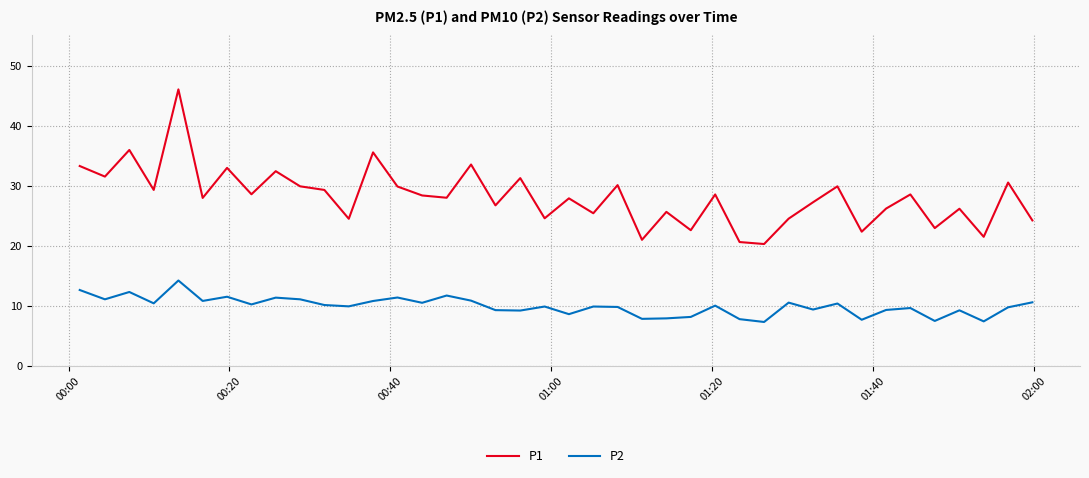

What is the greatest value displayed?

46.0